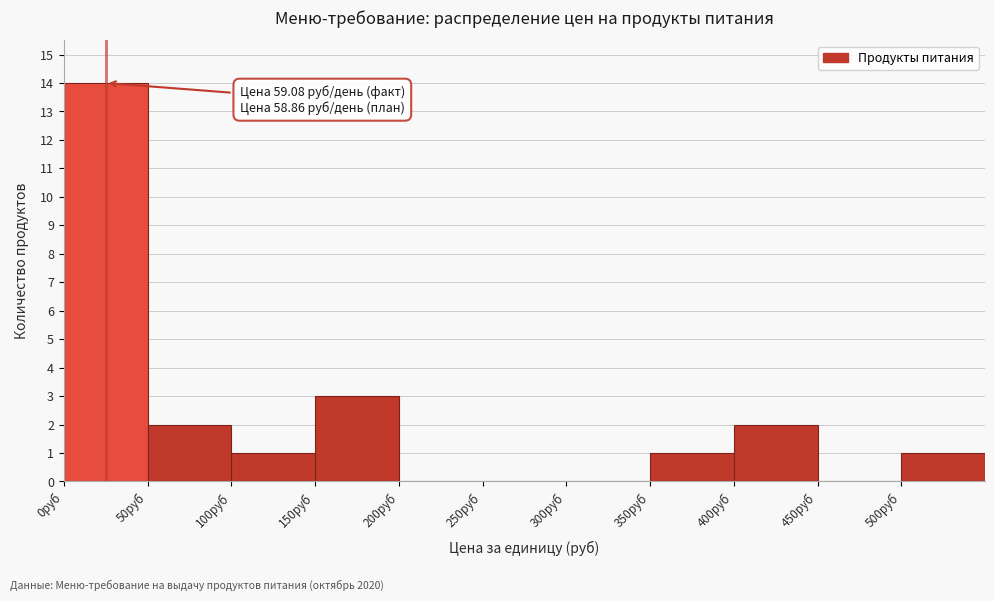

Over which range of the x-axis is the bar tallest?

0 to 50